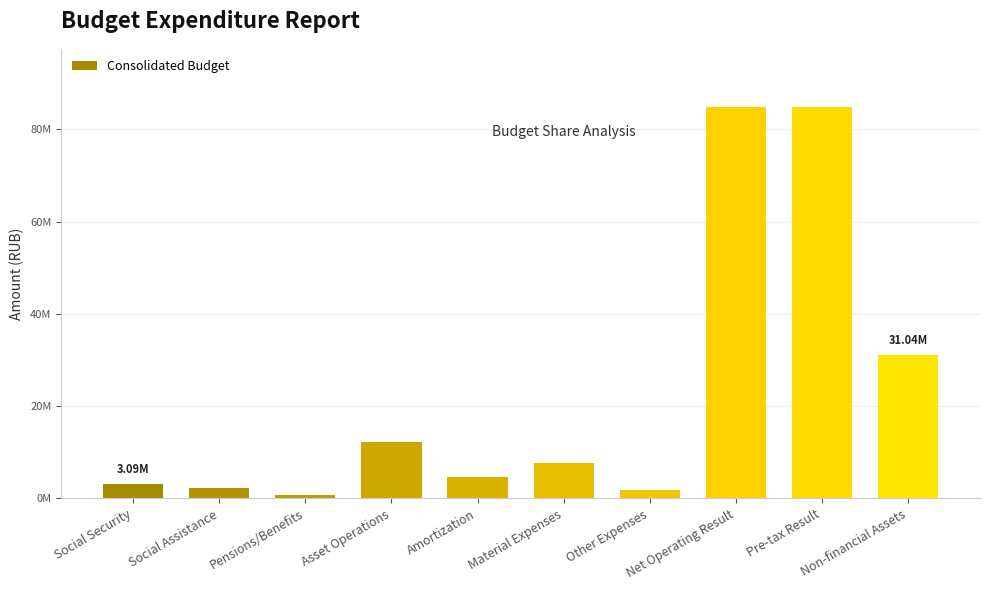

Between Pensions/Benefits and Social Security, which is larger?

Social Security